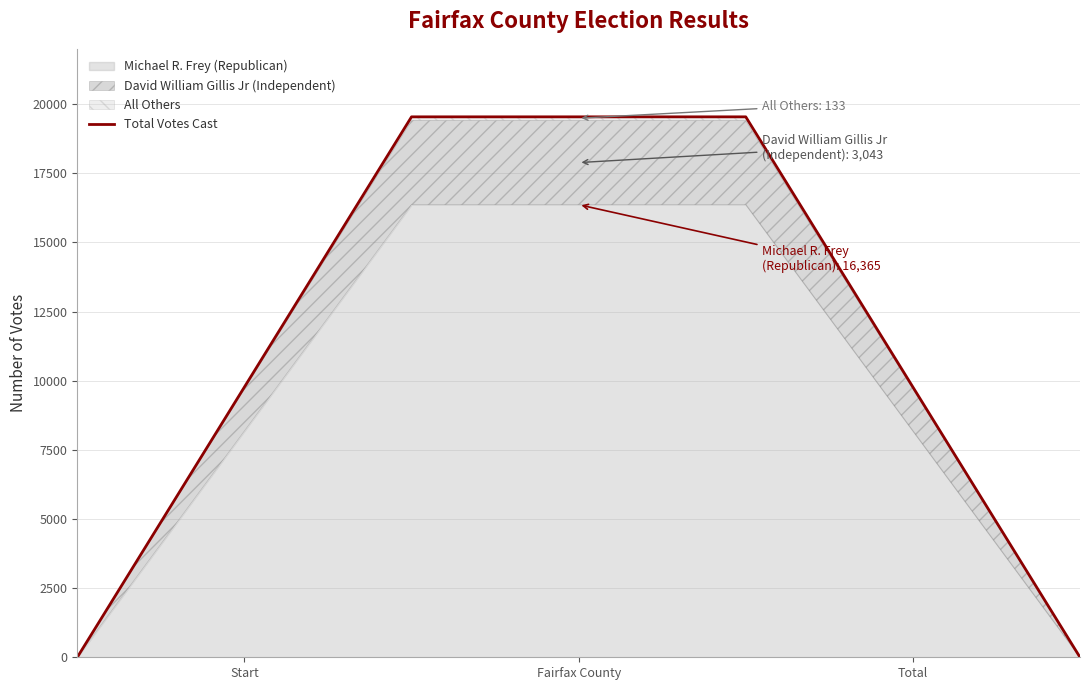

What is the maximum value for Total Votes Cast?

19541